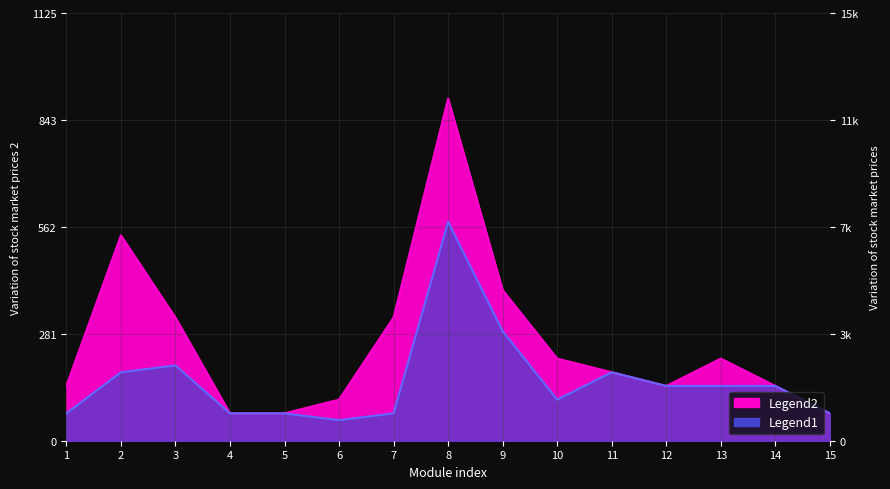

List the series in order of their overall mean, highest first.

Legend2, Legend1